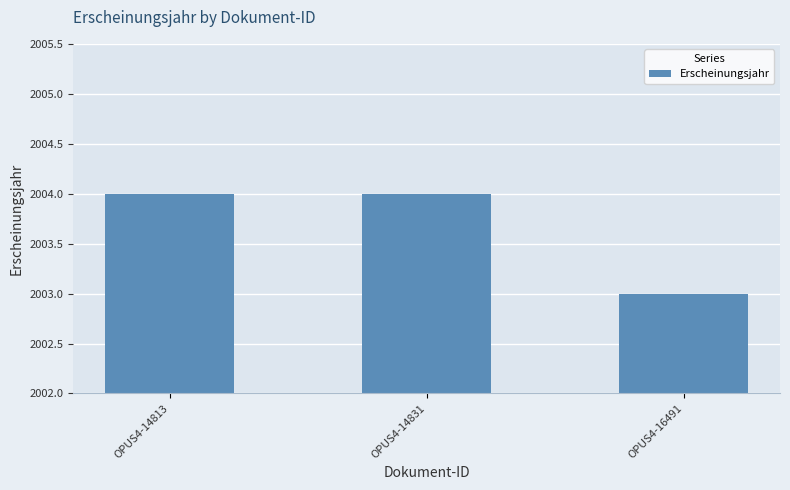

The chart shows a value of 3052 at OPUS4-14813. True or false?

False